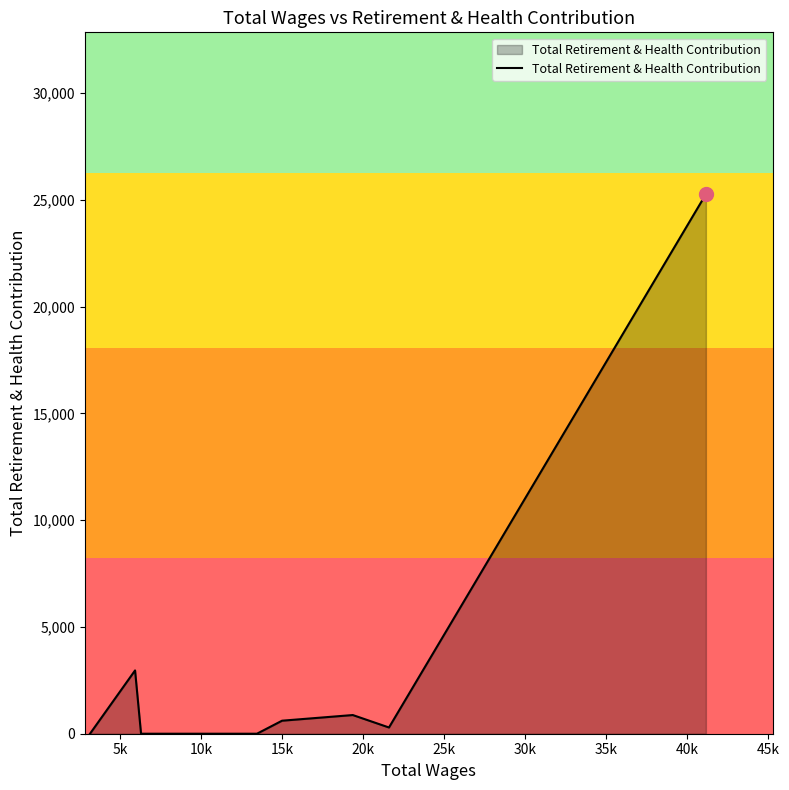

What is the difference between the maximum and minimum values?

25272